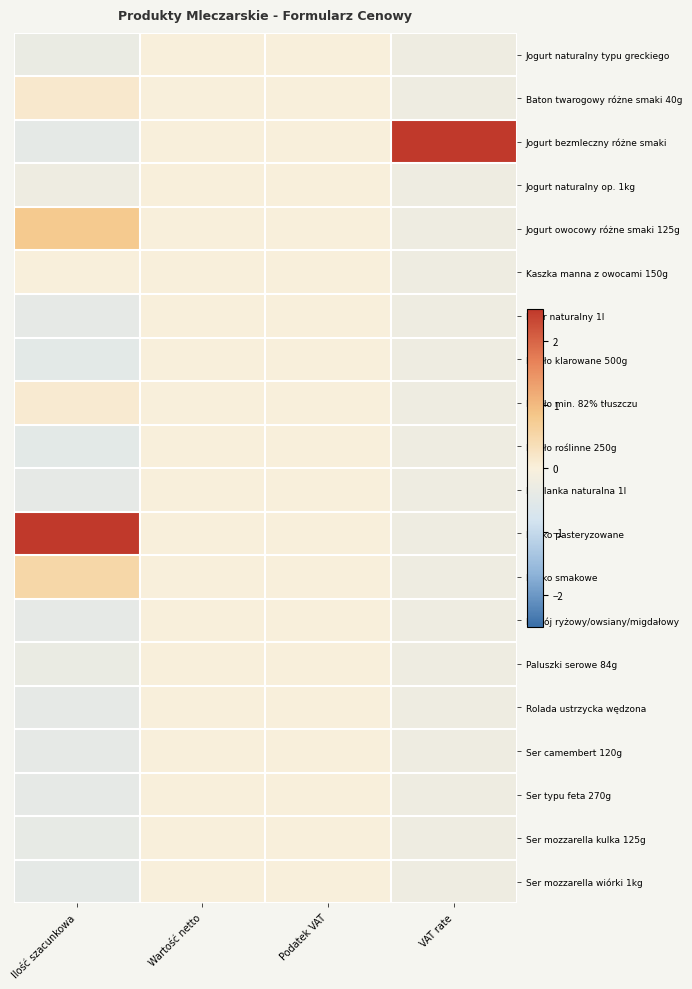

Reading left to right, list all the values displayed in this chart.

Jogurt naturalny typu greckiego: Ilość szacunkowa=-0.3	Wartość netto=0.0	Podatek VAT=0.0	VAT rate=-0.2
Baton twarogowy różne smaki 40g: Ilość szacunkowa=0.1	Wartość netto=0.0	Podatek VAT=0.0	VAT rate=-0.2
Jogurt bezmleczny różne smaki: Ilość szacunkowa=-0.4	Wartość netto=0.0	Podatek VAT=0.0	VAT rate=4.4
Jogurt naturalny op. 1kg: Ilość szacunkowa=-0.2	Wartość netto=0.0	Podatek VAT=0.0	VAT rate=-0.2
Jogurt owocowy różne smaki 125g: Ilość szacunkowa=0.8	Wartość netto=0.0	Podatek VAT=0.0	VAT rate=-0.2
Kaszka manna z owocami 150g: Ilość szacunkowa=0.0	Wartość netto=0.0	Podatek VAT=0.0	VAT rate=-0.2
Kefir naturalny 1l: Ilość szacunkowa=-0.4	Wartość netto=0.0	Podatek VAT=0.0	VAT rate=-0.2
Masło klarowane 500g: Ilość szacunkowa=-0.5	Wartość netto=0.0	Podatek VAT=0.0	VAT rate=-0.2
Masło min. 82% tłuszczu: Ilość szacunkowa=0.1	Wartość netto=0.0	Podatek VAT=0.0	VAT rate=-0.2
Masło roślinne 250g: Ilość szacunkowa=-0.5	Wartość netto=0.0	Podatek VAT=0.0	VAT rate=-0.2
Maślanka naturalna 1l: Ilość szacunkowa=-0.4	Wartość netto=0.0	Podatek VAT=0.0	VAT rate=-0.2
Mleko pasteryzowane: Ilość szacunkowa=4.1	Wartość netto=0.0	Podatek VAT=0.0	VAT rate=-0.2
Mleko smakowe: Ilość szacunkowa=0.5	Wartość netto=0.0	Podatek VAT=0.0	VAT rate=-0.2
Napój ryżowy/owsiany/migdałowy: Ilość szacunkowa=-0.4	Wartość netto=0.0	Podatek VAT=0.0	VAT rate=-0.2
Paluszki serowe 84g: Ilość szacunkowa=-0.3	Wartość netto=0.0	Podatek VAT=0.0	VAT rate=-0.2
Rolada ustrzycka wędzona: Ilość szacunkowa=-0.4	Wartość netto=0.0	Podatek VAT=0.0	VAT rate=-0.2
Ser camembert 120g: Ilość szacunkowa=-0.4	Wartość netto=0.0	Podatek VAT=0.0	VAT rate=-0.2
Ser typu feta 270g: Ilość szacunkowa=-0.4	Wartość netto=0.0	Podatek VAT=0.0	VAT rate=-0.2
Ser mozzarella kulka 125g: Ilość szacunkowa=-0.4	Wartość netto=0.0	Podatek VAT=0.0	VAT rate=-0.2
Ser mozzarella wiórki 1kg: Ilość szacunkowa=-0.4	Wartość netto=0.0	Podatek VAT=0.0	VAT rate=-0.2